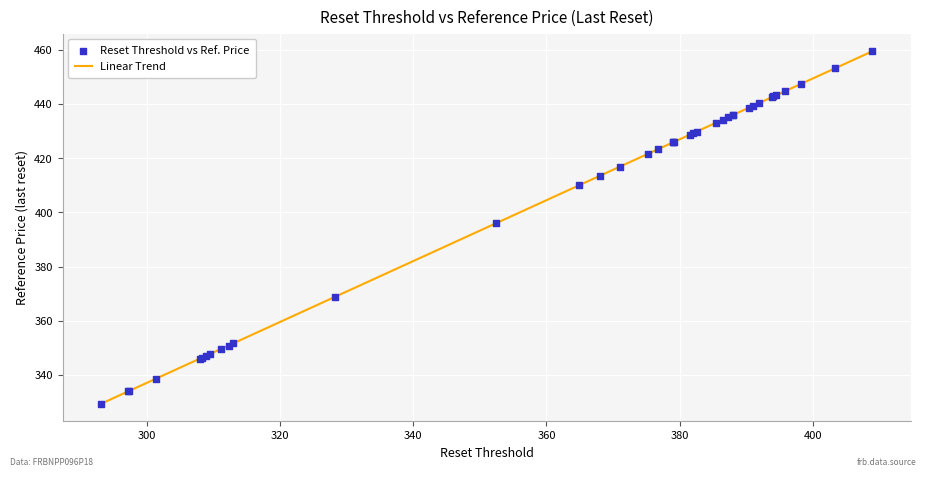

What Y value in the scatter plot is closest to 394?

395.9